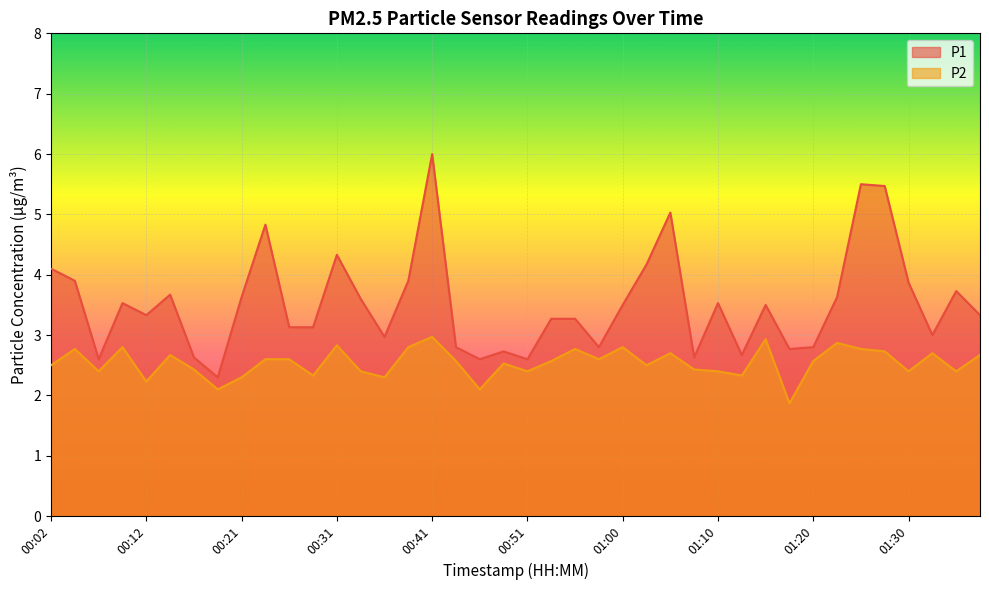

Is it true that P2 equals 2.6 at 00:26?

True